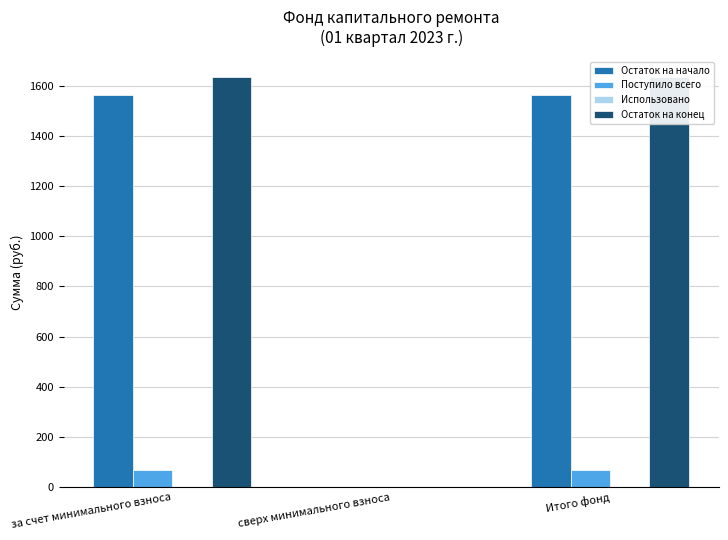

Which series has the largest total across all categories?

Остаток на конец